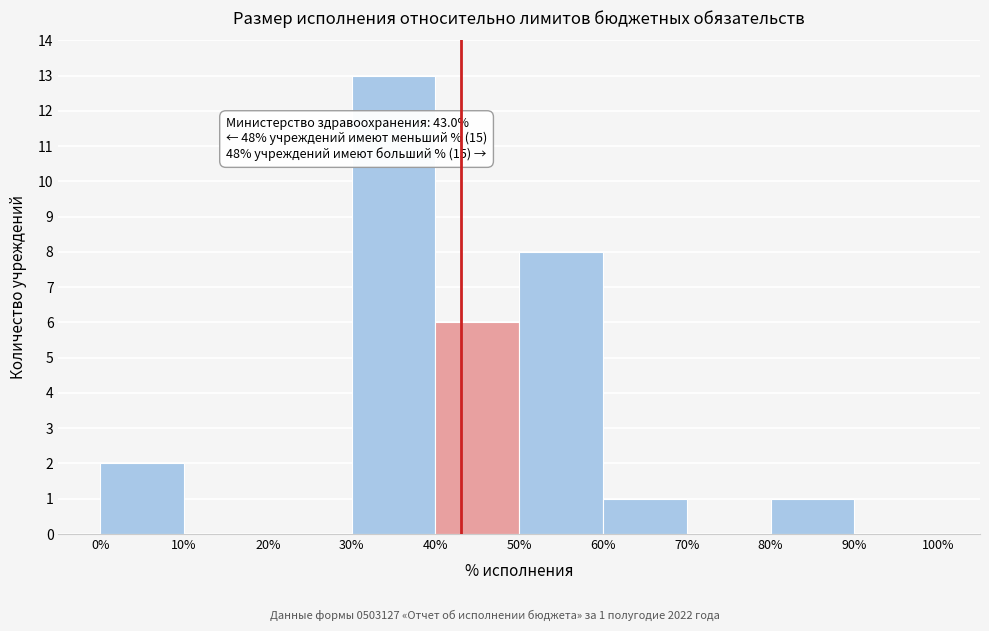

Which range on the x-axis has the tallest bar?

30% to 40%